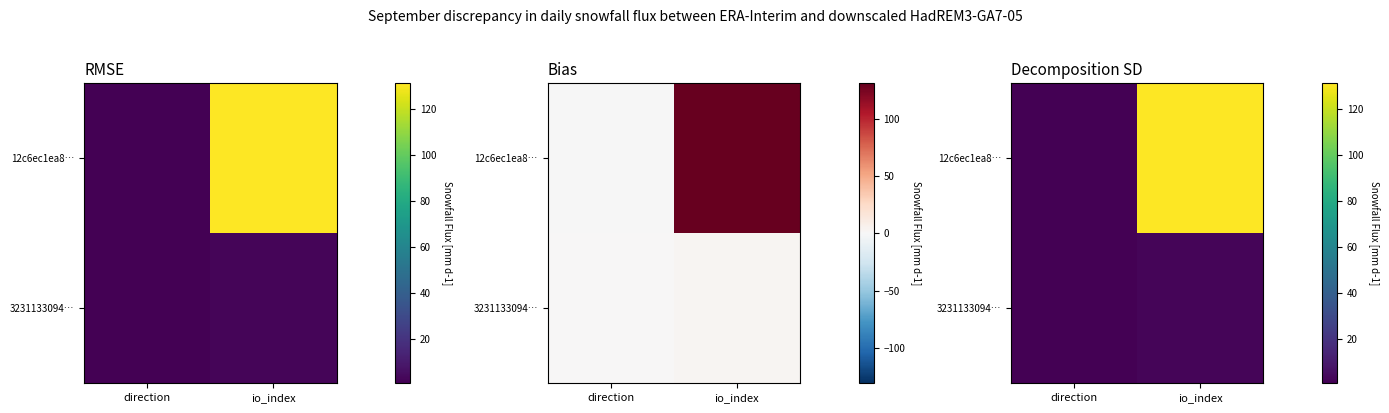

Rank the series at direction from highest to lowest value.

12c6ec1ea8…, 3231133094…